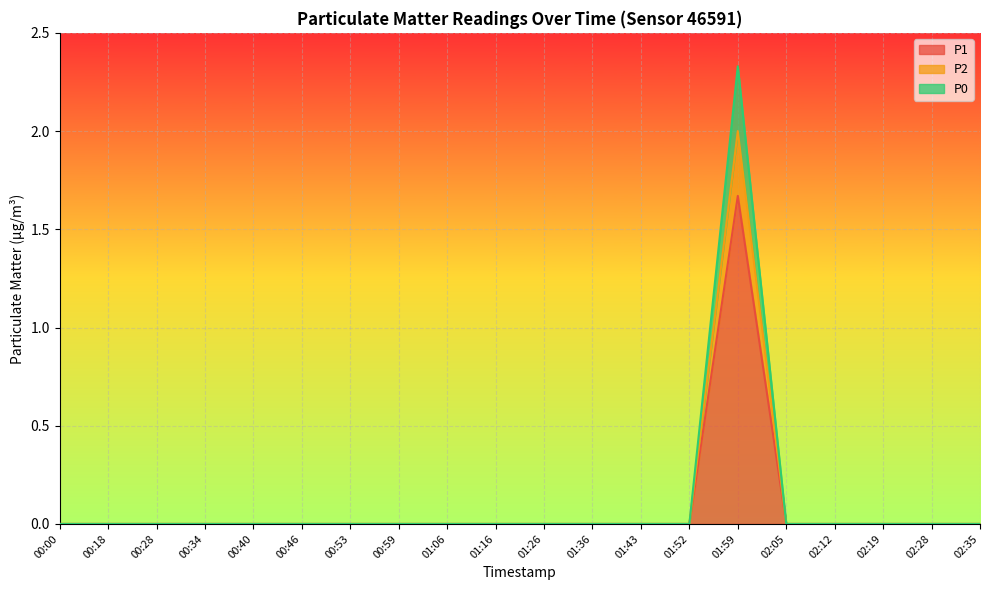

What position from the left is 00:00?

1